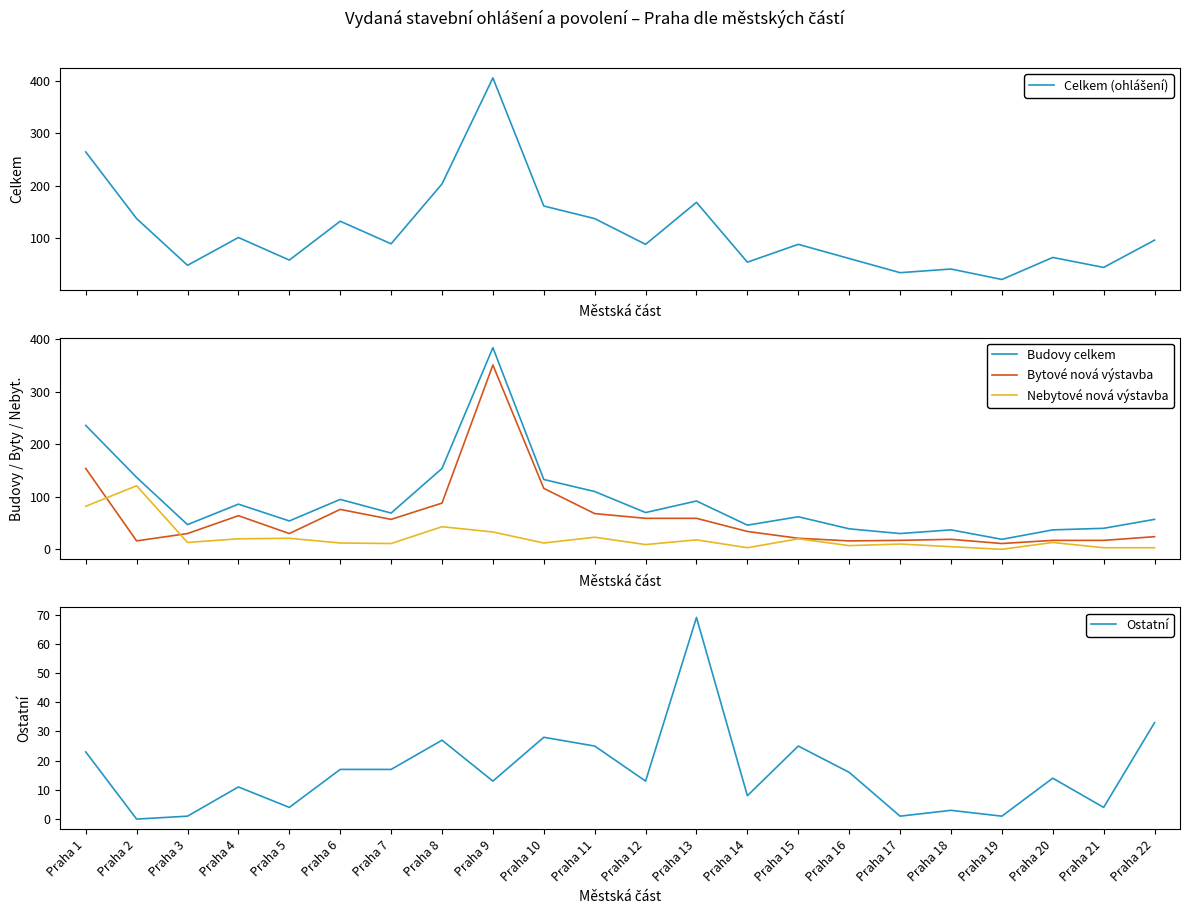

Which category has the highest value across all series?

Praha 9